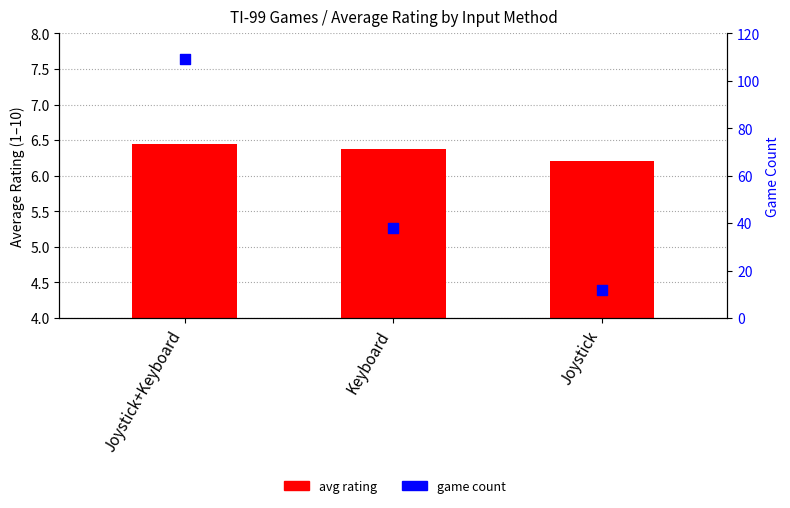

What is the total value across all series at Joystick+Keyboard?

115.5